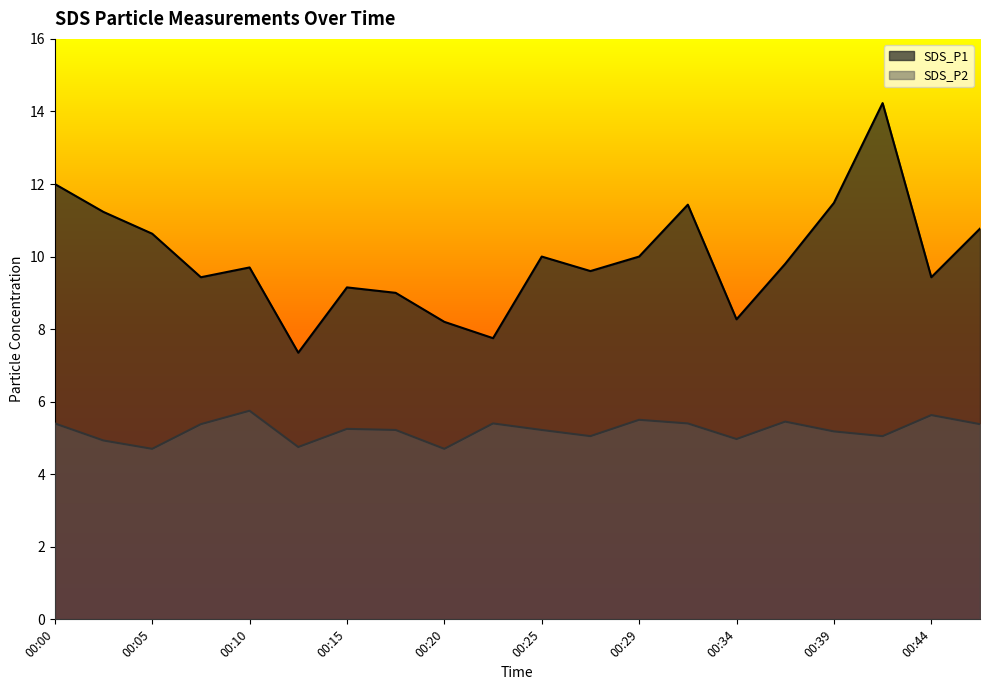

True or false: SDS_P2 and SDS_P1 intersect in this chart.

False